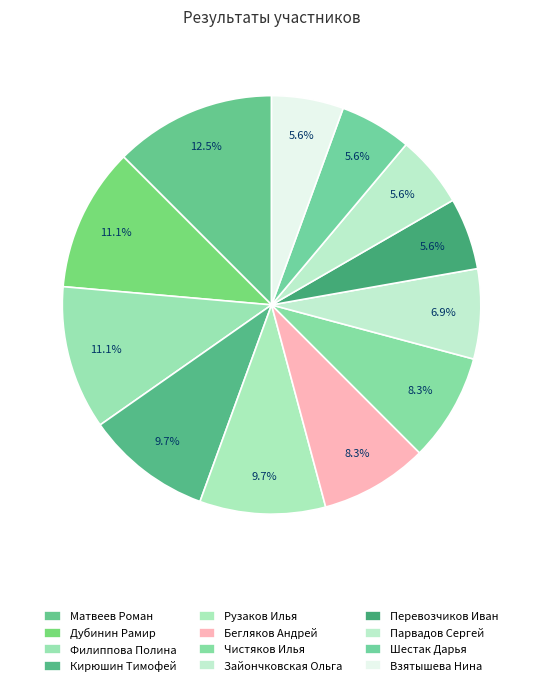

Count the number of slices in the pie.

12